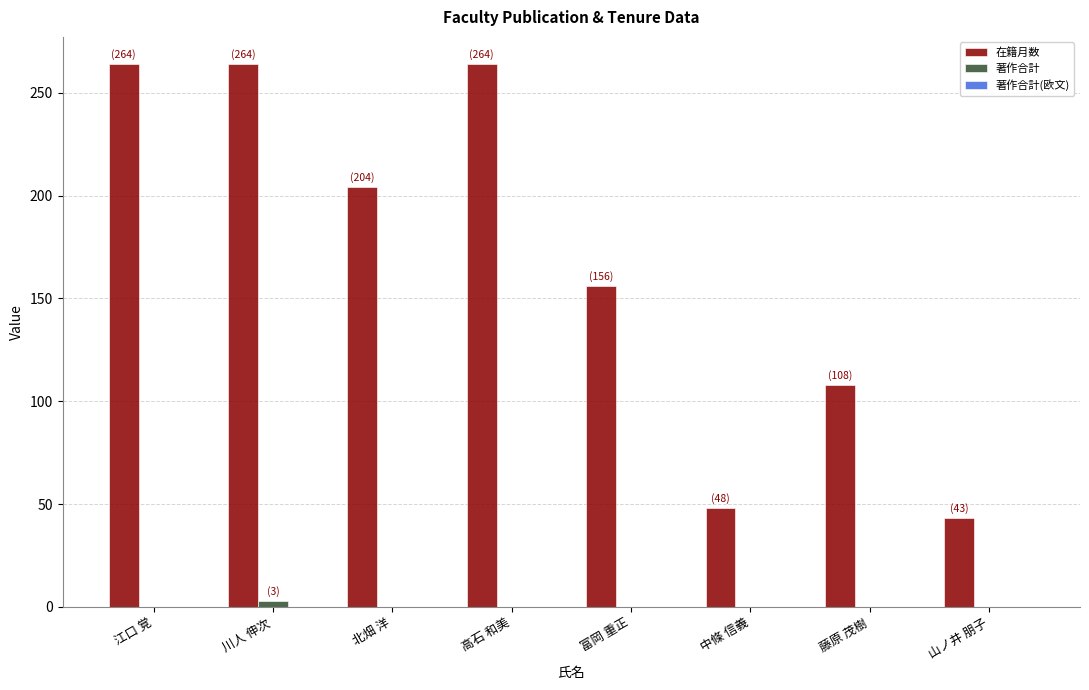

True or false: 著作合計 has a value of 0 at 藤原 茂樹.

True